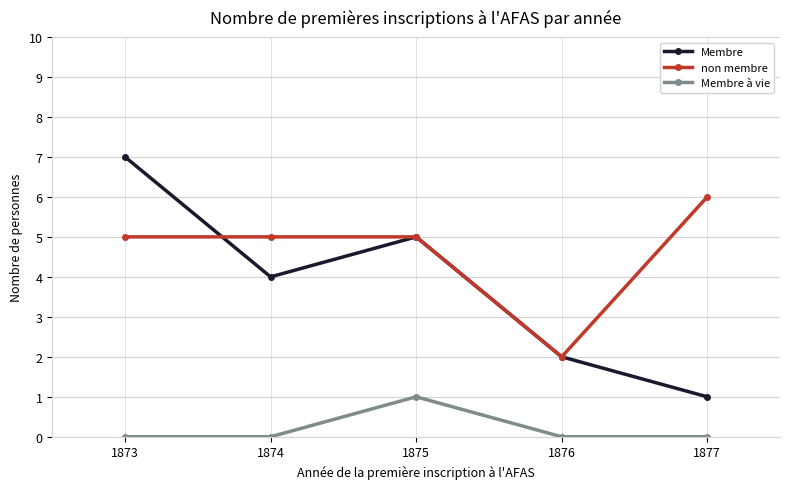

Rank the categories by Membre value from highest to lowest.

1873, 1875, 1874, 1876, 1877